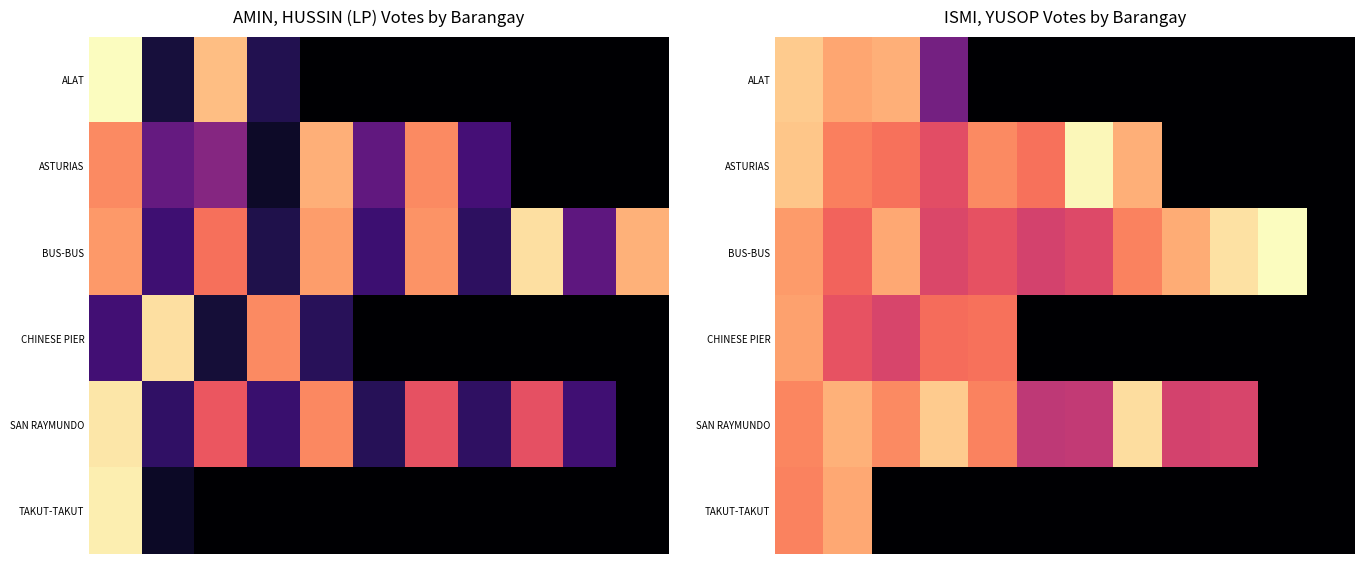

List the series in order of their peak value, highest first.

BUS-BUS, ASTURIAS, SAN RAYMUNDO, ALAT, TAKUT-TAKUT, CHINESE PIER